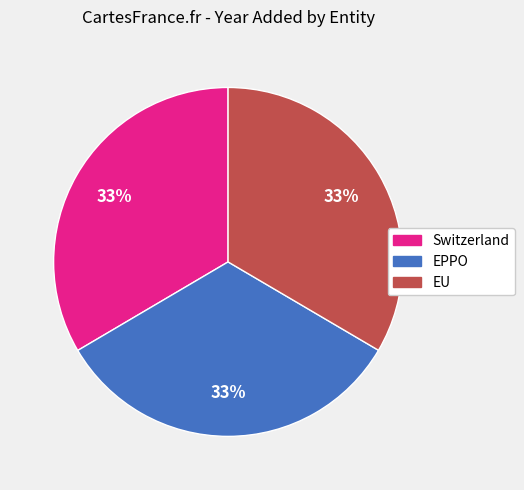

Does Switzerland represent more than half of the total?

No